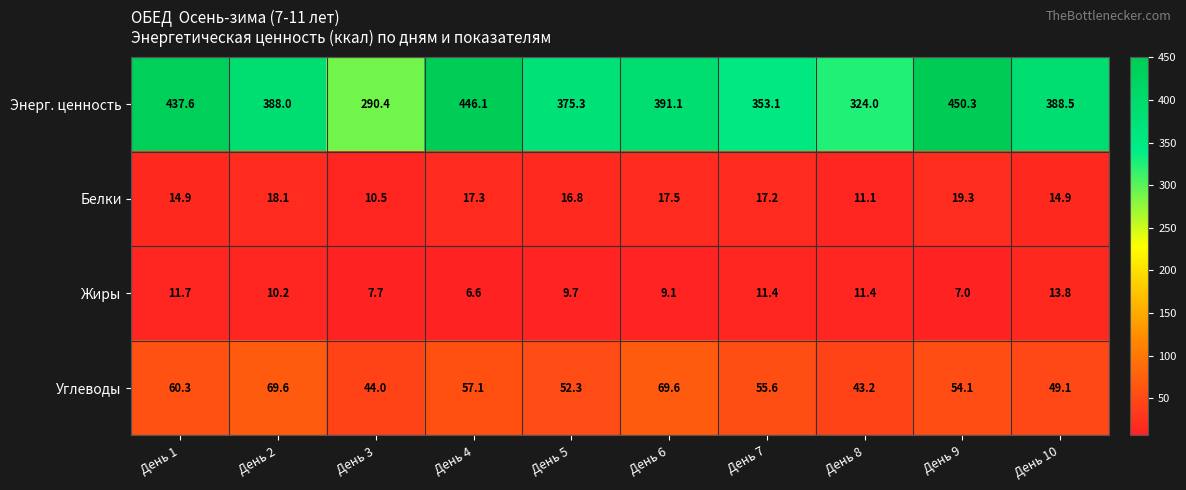

What is the approximate value of Углеводы at День 3?

44.0